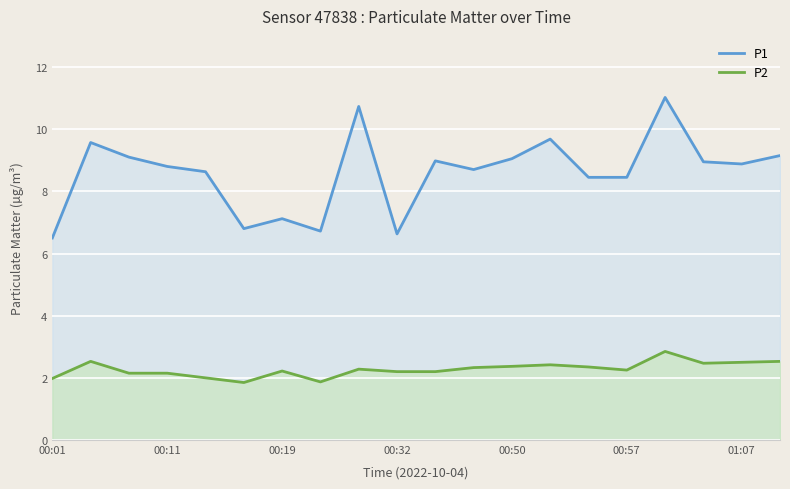

Which series has the largest total across all categories?

P1